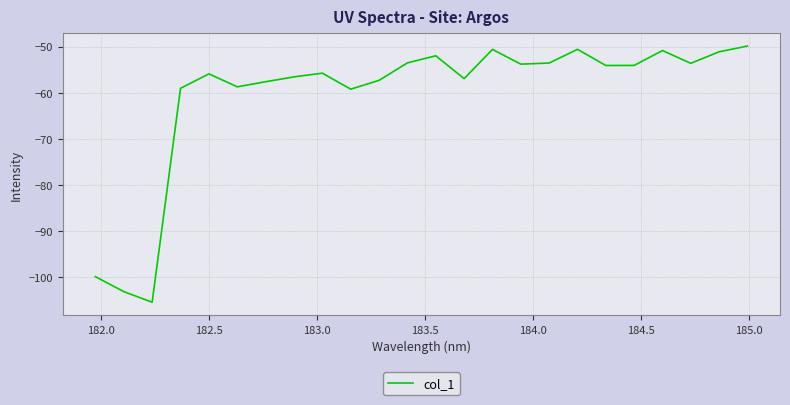

What is the minimum value shown in the chart?

-105.4